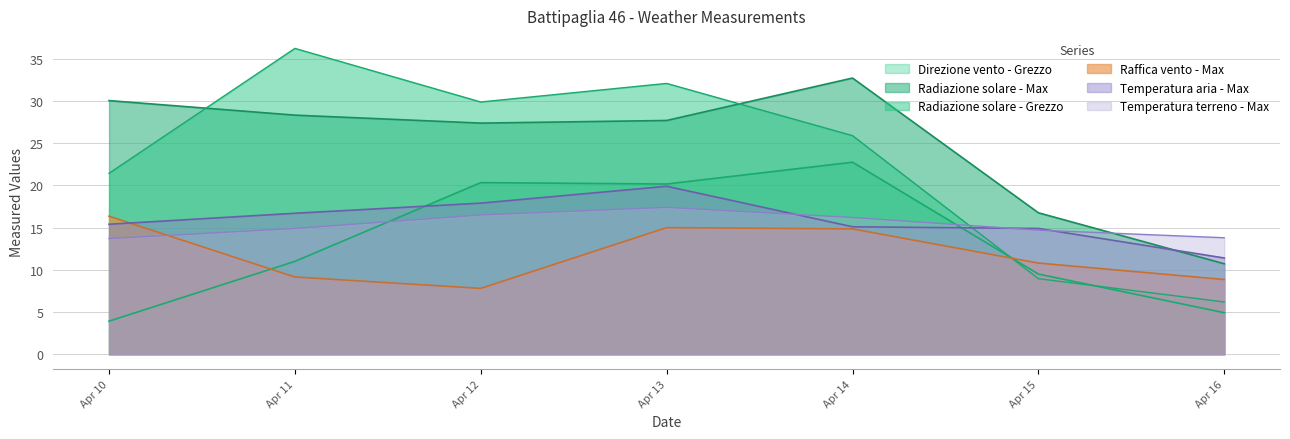

What is the smallest value displayed?

3.9